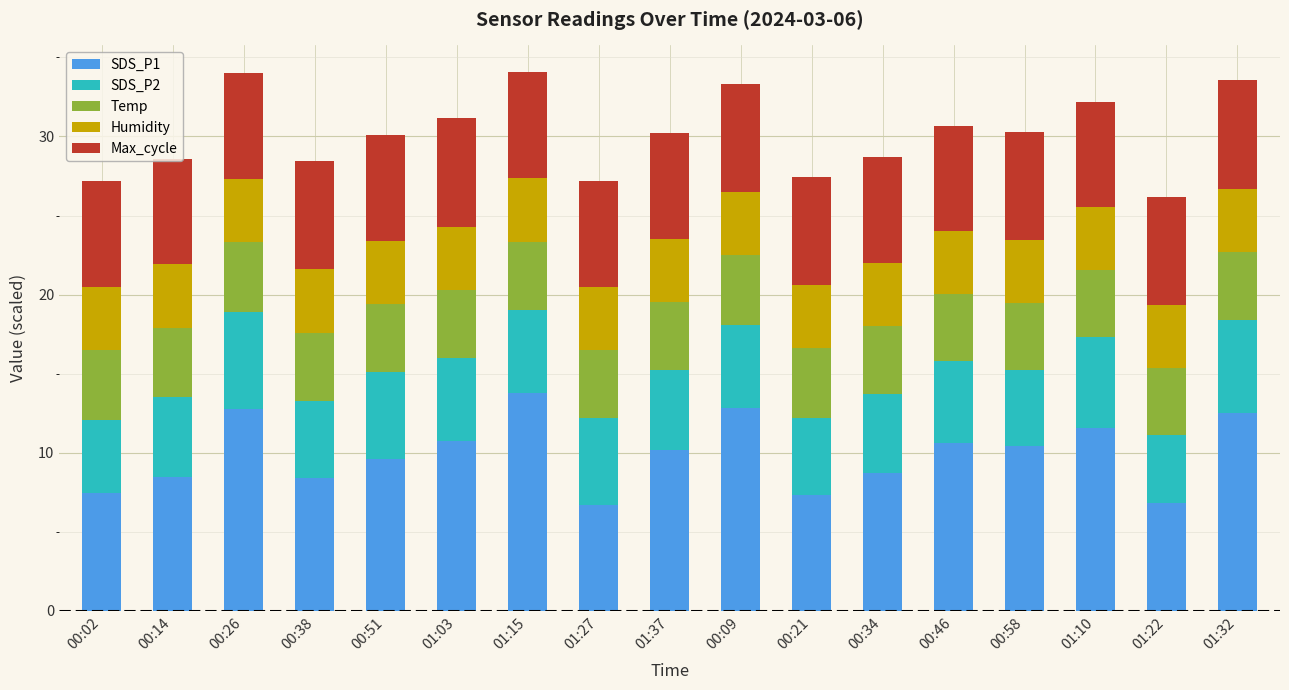

What is the lowest value of the SDS_P1 series?

6.7